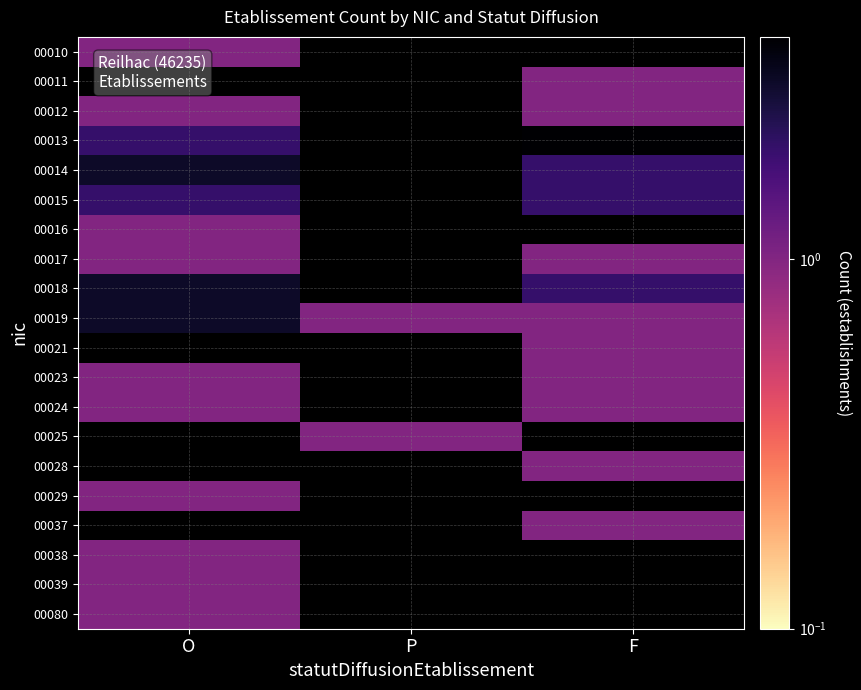

What is the maximum value for 00018?

3.0